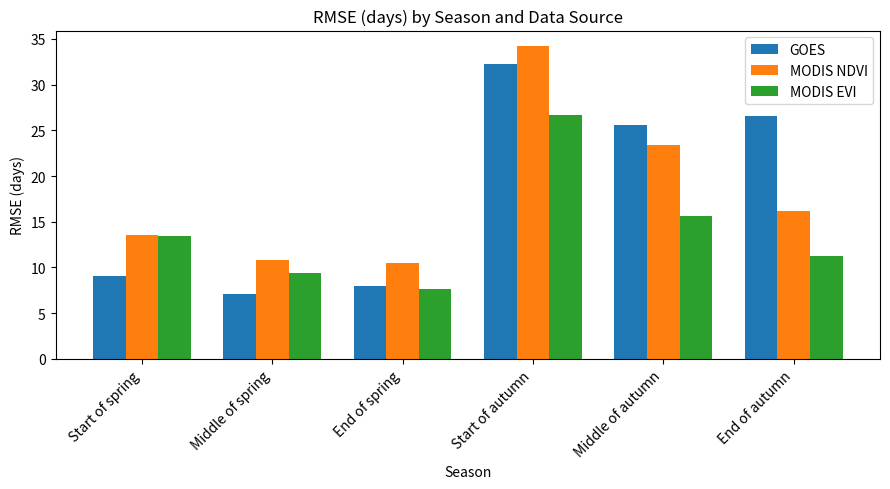

Reading left to right, what are all the values shown in this chart?

GOES: 9.1	7.1	8.0	32.3	25.6	26.6
MODIS NDVI: 13.5	10.9	10.5	34.2	23.4	16.2
MODIS EVI: 13.4	9.4	7.7	26.7	15.6	11.2